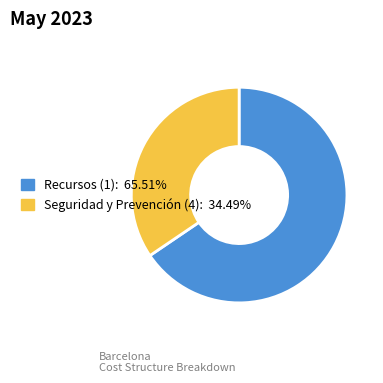

Approximately how many times larger is the value at Seguridad y Prevención (4) compared to Recursos (1)?

0.5